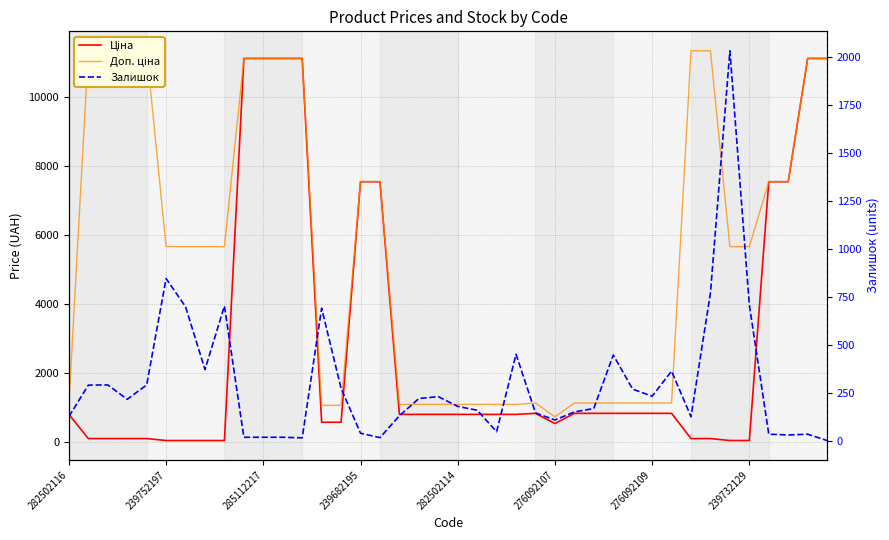

The Ціна series shows 42.2 at 239682195. True or false?

False